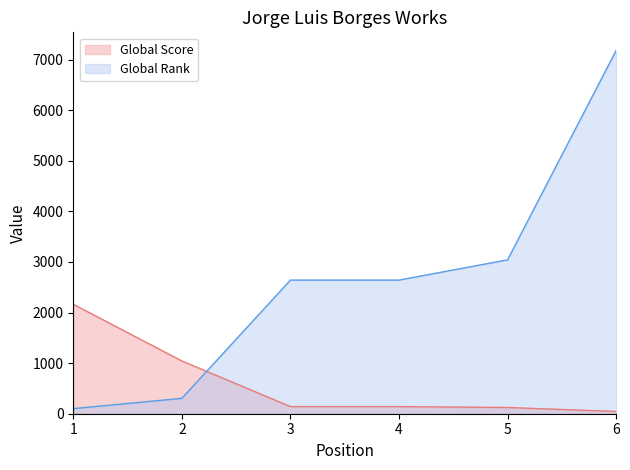

Is the value of Global Rank at 4 greater than the value of Global Score at 6?

Yes